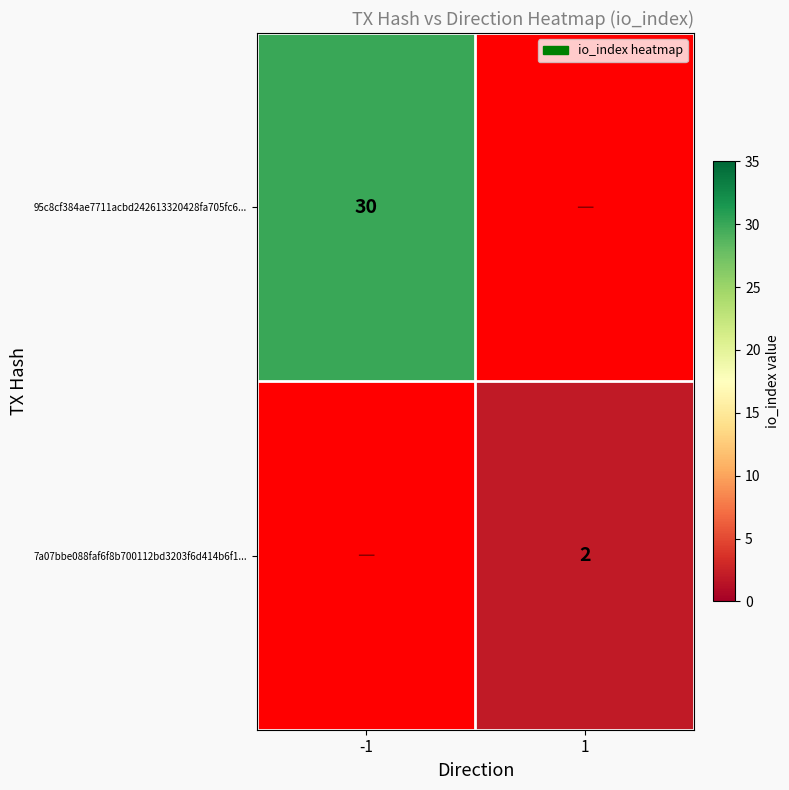

The value of 7a07bbe088faf6f8b700112bd3203f6d414b6f1... at 1 is 2. True or false?

True